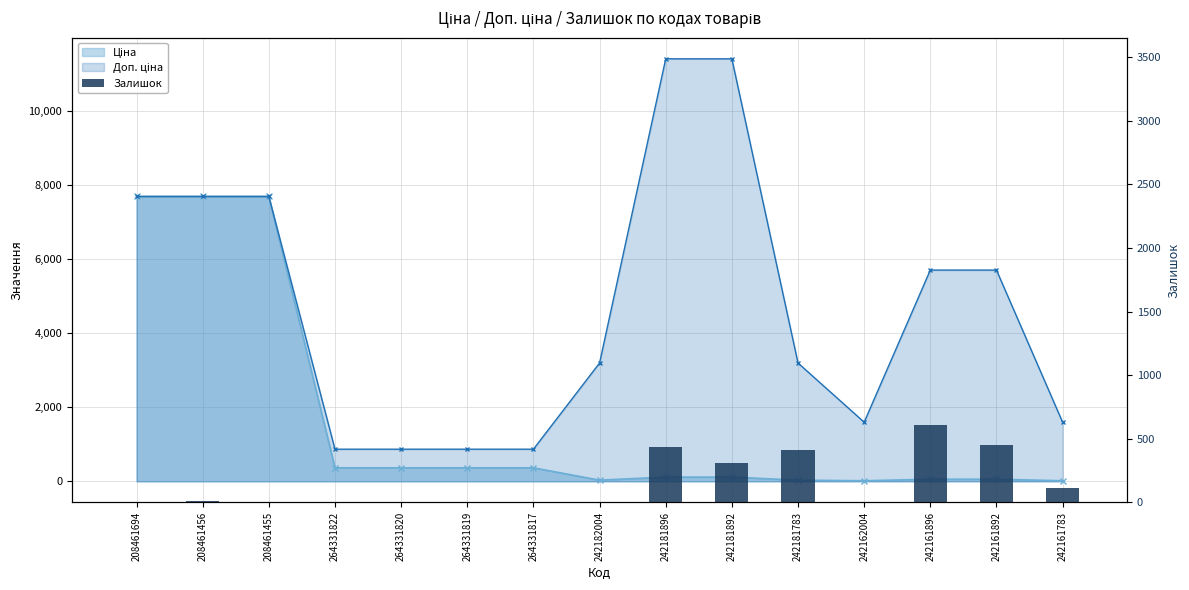

The chart shows a value of 0 at 208461455. True or false?

False